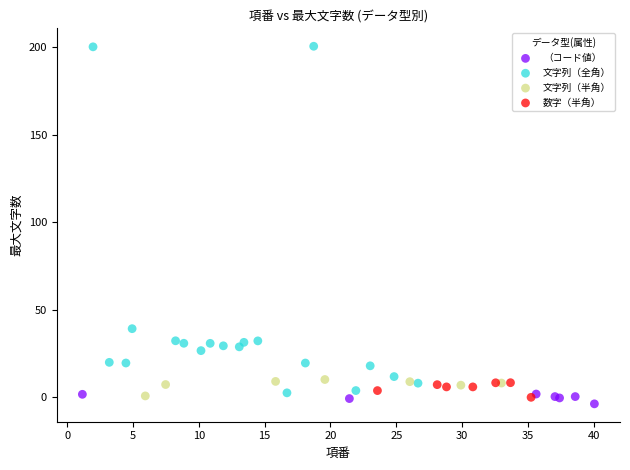

Which series contains the highest Y value?

文字列（全角）